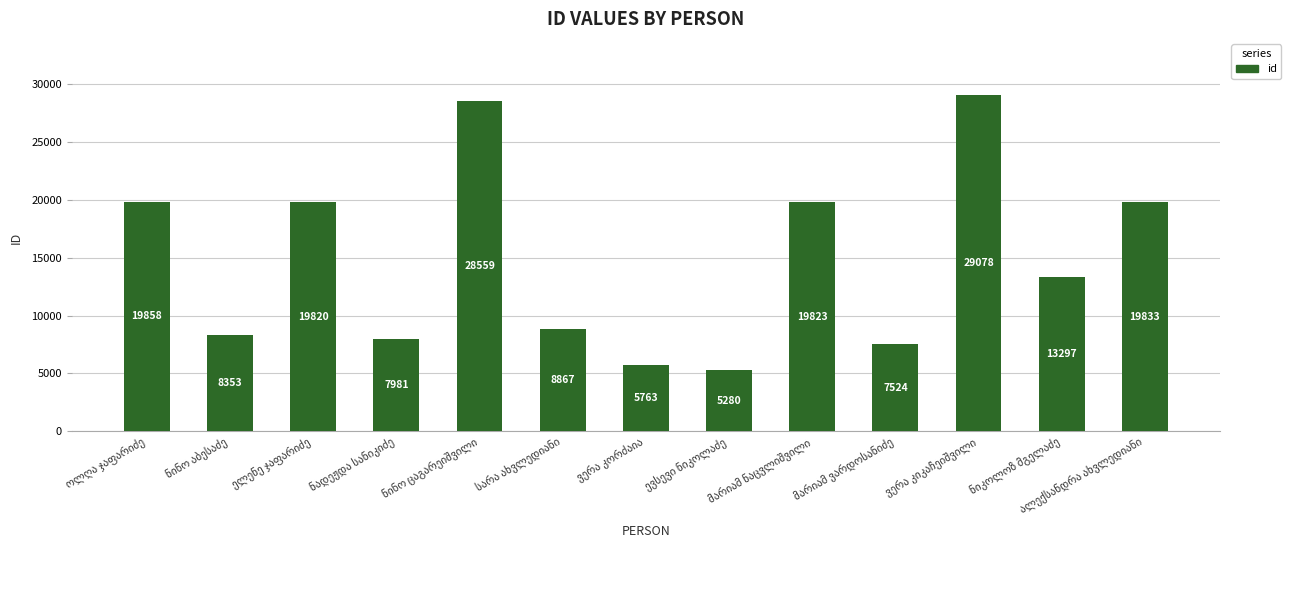

What is the difference between the maximum and minimum values?

23798